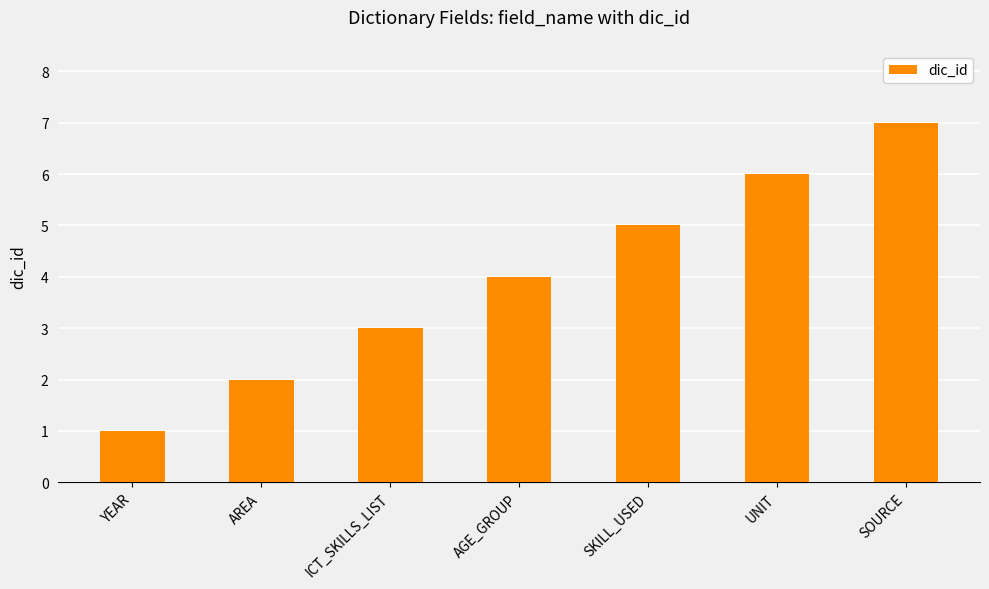

What is the greatest value displayed?

7